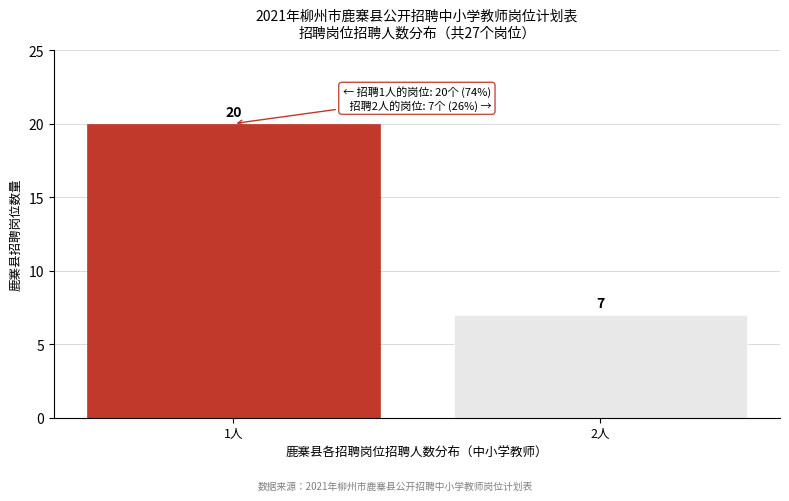

Reading left to right, what are all the values shown in this chart?

1人=20	2人=7